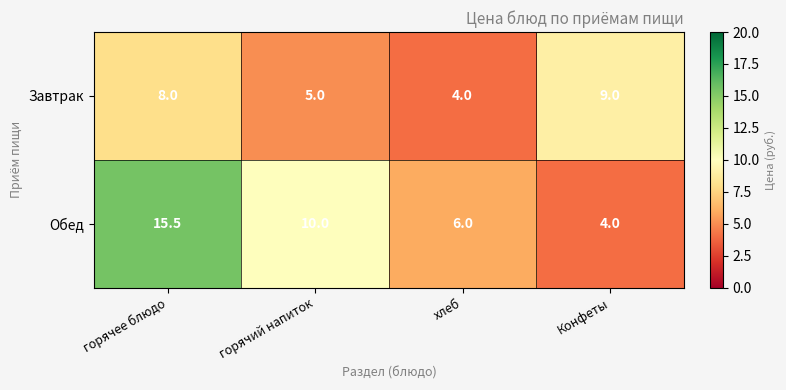

What is the spread (max minus min) of values at хлеб?

2.0